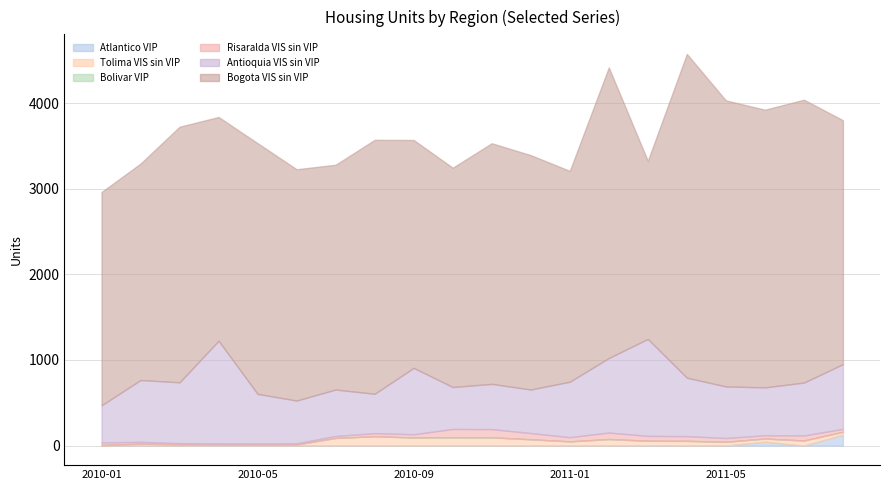

The Bogota VIS sin VIP series shows 2627 at 2010-07. True or false?

True